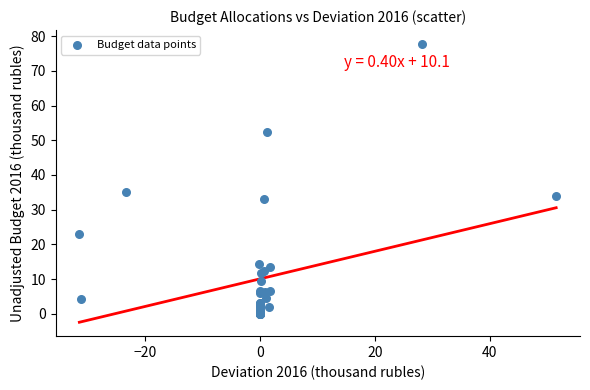

What Y value in the scatter plot is closest to 38?

35.1